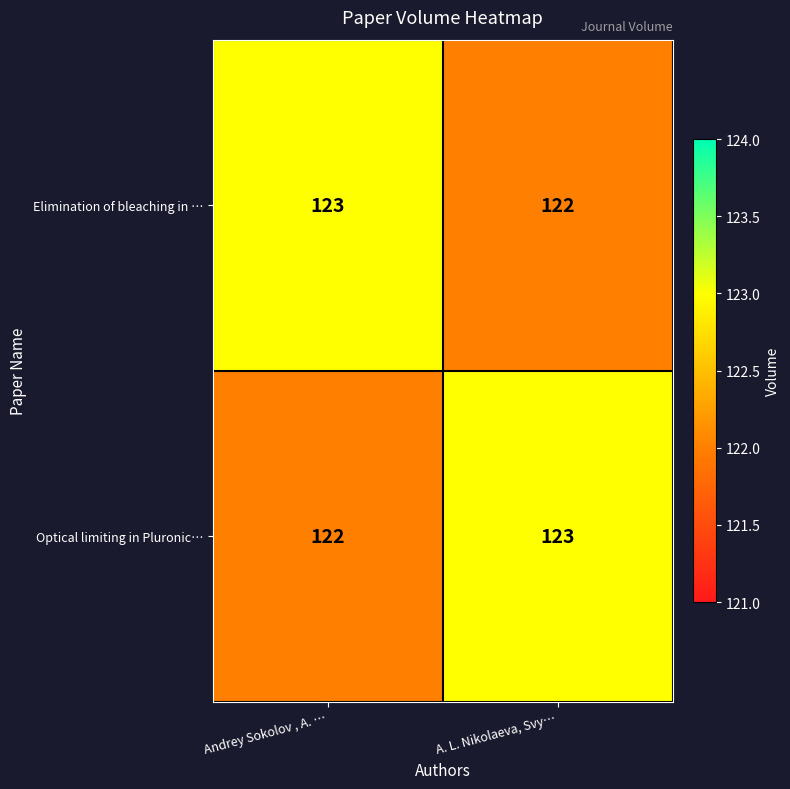

Rank the series at Andrey Sokolov , A. … from highest to lowest value.

Elimination of bleaching in …, Optical limiting in Pluronic…